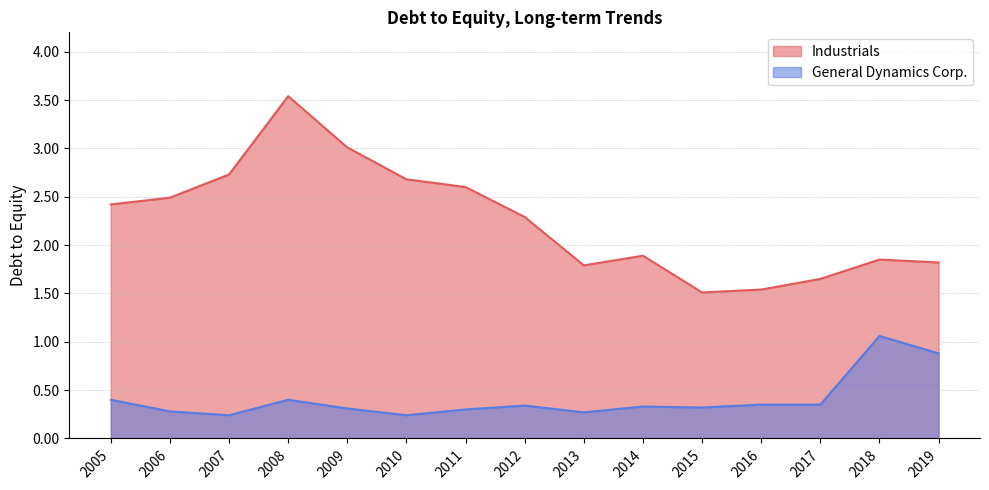

The value of Industrials at 2008 is 3.5. True or false?

True